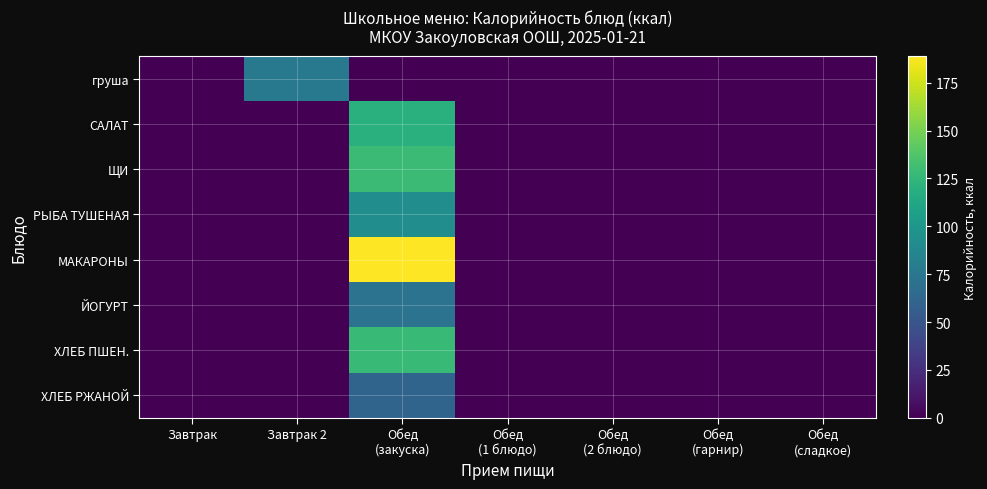

At how many categories does at least one series exceed 128?

1